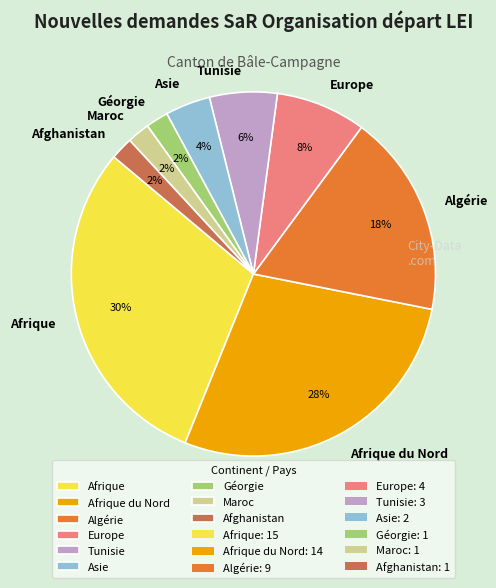

Between Tunisie and Algérie, which is larger?

Algérie